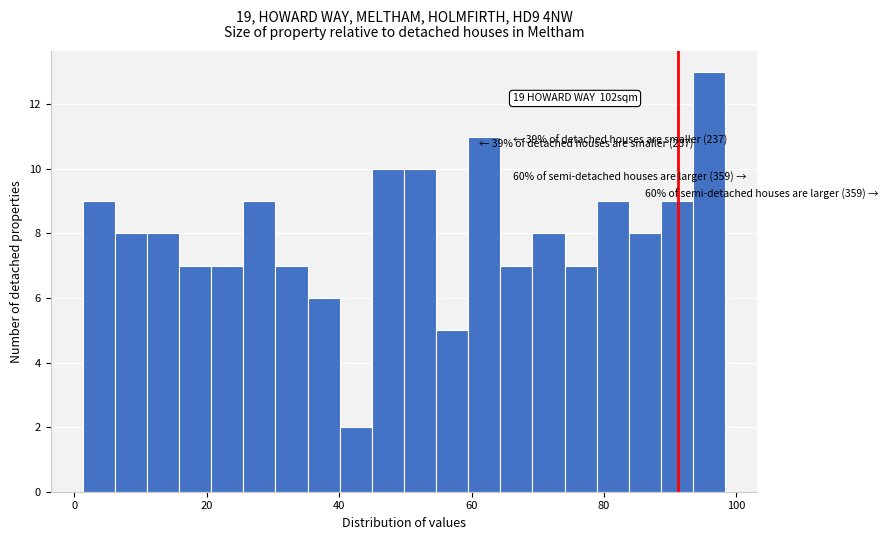

Read against the x-axis, roughly where is the centre of the tallest bar?

96